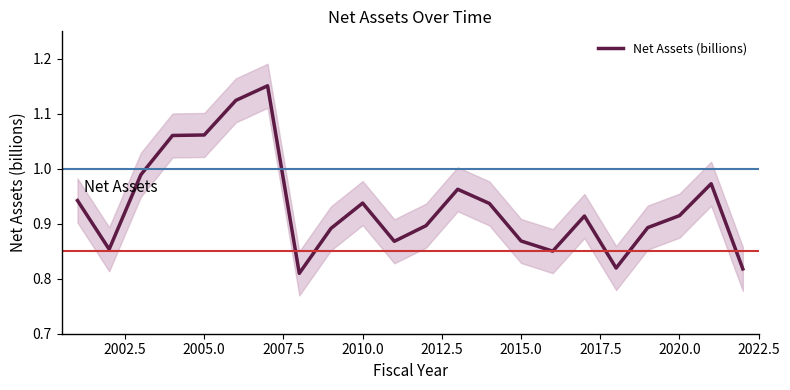

The Net Assets (billions) series shows 1.9 at 2005.0. True or false?

False